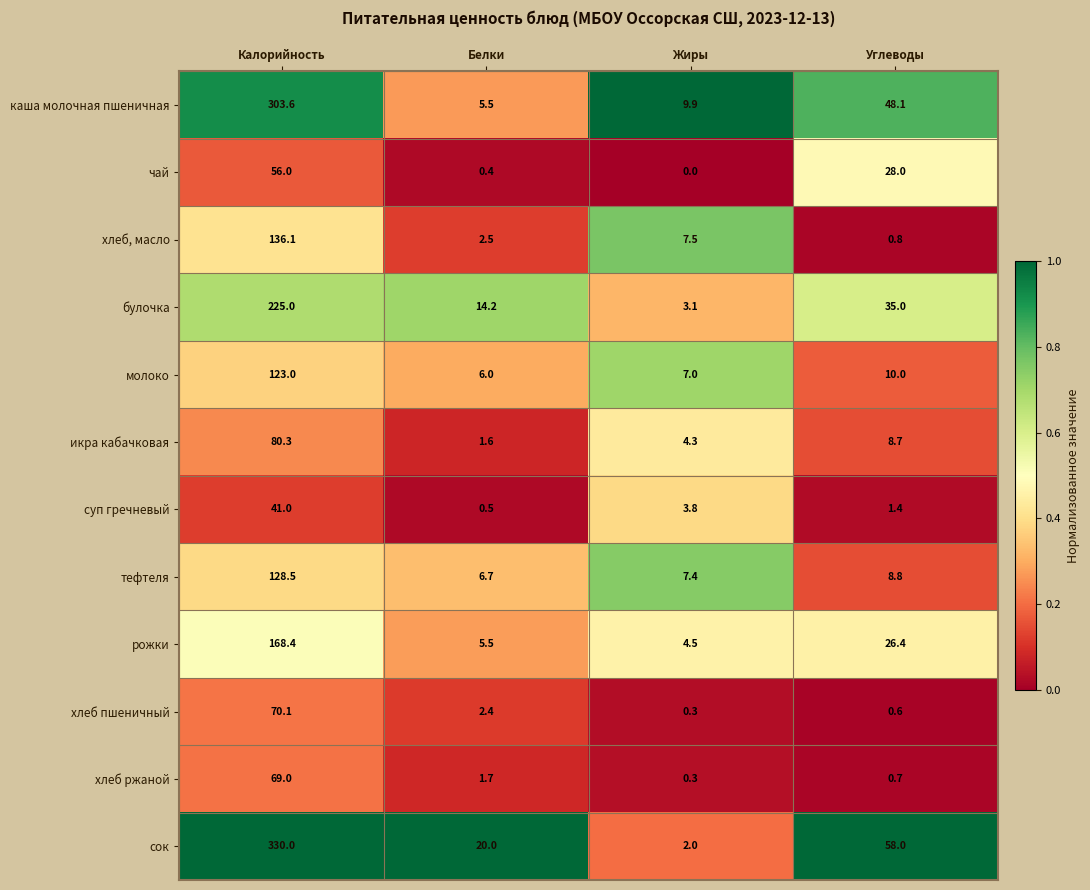

What value does the молоко series have at Белки?

6.0